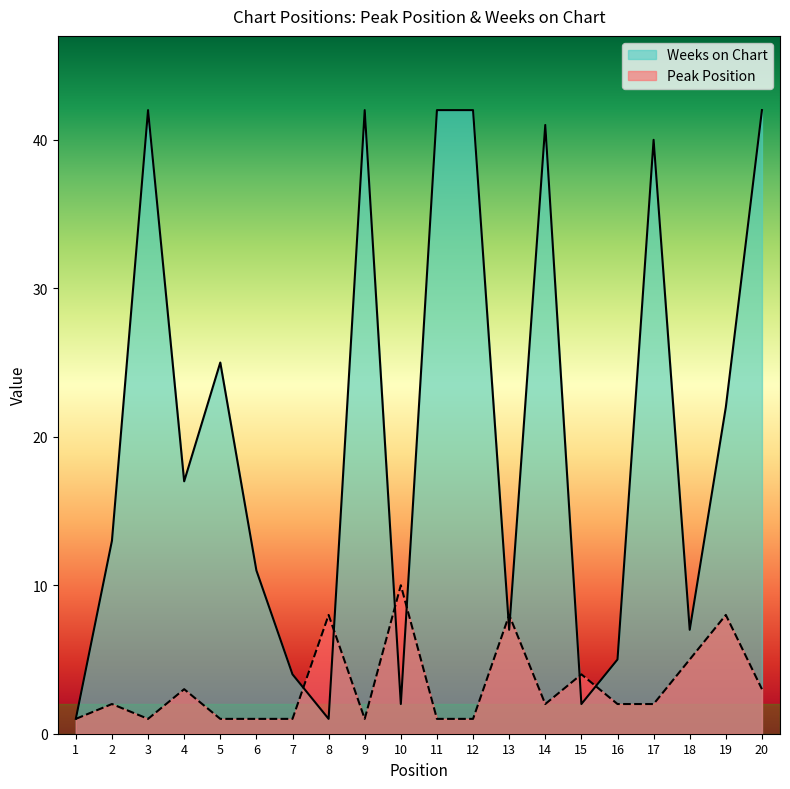

Where is the first local minimum for Weeks on Chart?

4